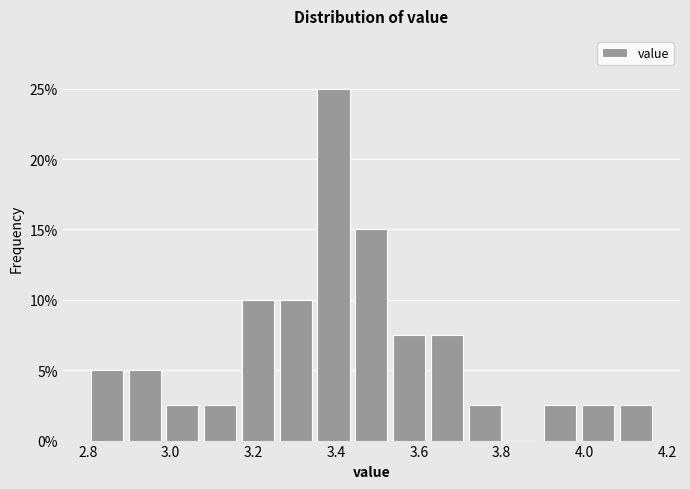

Reading left to right, list every bar in this chart as the range it spans on the x-axis followed by its height. Neither the bar edges nor the heights are printed on the chart, so give them approximately, as read against the axes.

2.80 to 2.90: 5.0
2.90 to 2.98: 5.0
2.98 to 3.08: 2.5
3.08 to 3.16: 2.5
3.16 to 3.26: 10.0
3.26 to 3.34: 10.0
3.34 to 3.44: 25.0
3.44 to 3.54: 15.0
3.54 to 3.62: 7.5
3.62 to 3.72: 7.5
3.72 to 3.80: 2.5
3.80 to 3.90: 0
3.90 to 3.98: 2.5
3.98 to 4.08: 2.5
4.08 to 4.18: 2.5